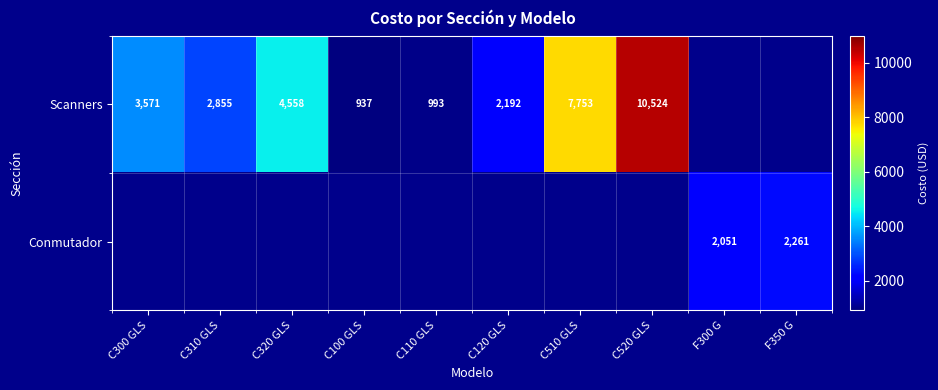

What is the difference between the maximum and minimum values in the Scanners series?

9586.5